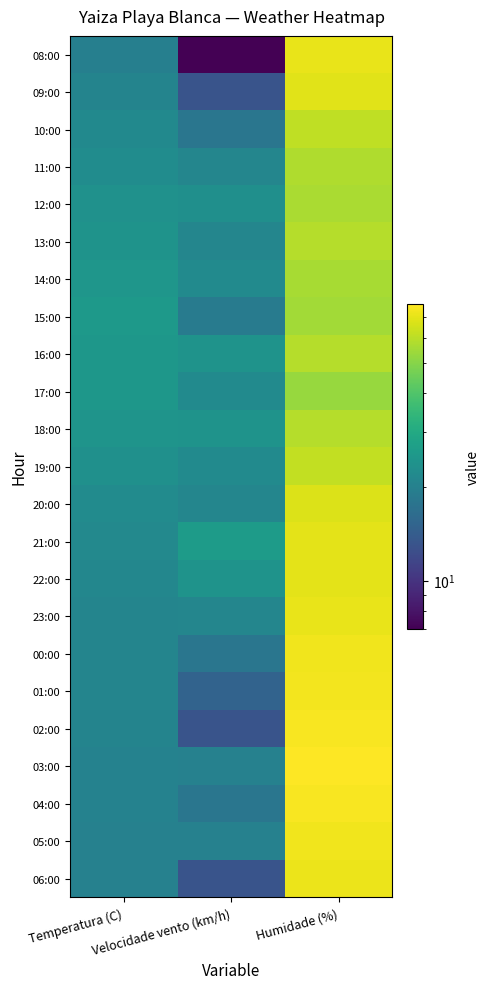

At how many categories does at least one series exceed 68?

1